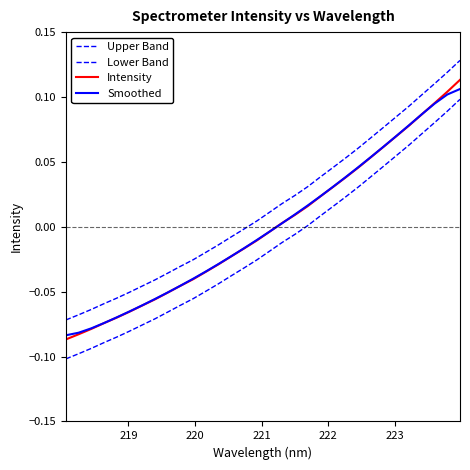

Reading left to right, list all the values displayed in this chart.

Upper Band: -0.1	-0.1	-0.1	-0.1	-0.1	-0.1	-0.0	-0.0	-0.0	-0.0	-0.0	-0.0	-0.0	-0.0	-0.0	0.0	0.0	0.0	0.0	0.0	0.0	0.0	0.1	0.1	0.1	0.1	0.1	0.1	0.1	0.1	0.1	0.1
Lower Band: -0.1	-0.1	-0.1	-0.1	-0.1	-0.1	-0.1	-0.1	-0.1	-0.1	-0.1	-0.0	-0.0	-0.0	-0.0	-0.0	-0.0	-0.0	-0.0	0.0	0.0	0.0	0.0	0.0	0.0	0.0	0.1	0.1	0.1	0.1	0.1	0.1
Intensity: -0.1	-0.1	-0.1	-0.1	-0.1	-0.1	-0.1	-0.1	-0.1	-0.0	-0.0	-0.0	-0.0	-0.0	-0.0	-0.0	-0.0	0.0	0.0	0.0	0.0	0.0	0.0	0.0	0.1	0.1	0.1	0.1	0.1	0.1	0.1	0.1
Smoothed: -0.1	-0.1	-0.1	-0.1	-0.1	-0.1	-0.1	-0.1	-0.1	-0.0	-0.0	-0.0	-0.0	-0.0	-0.0	-0.0	-0.0	0.0	0.0	0.0	0.0	0.0	0.0	0.0	0.1	0.1	0.1	0.1	0.1	0.1	0.1	0.1